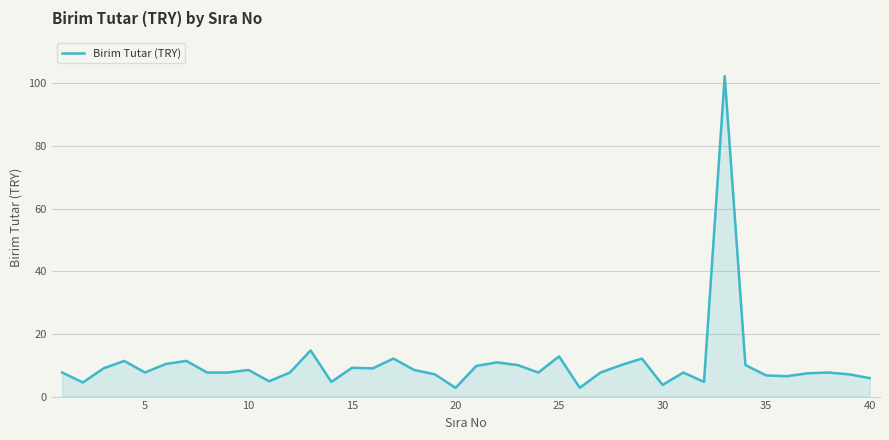

What is the difference between the maximum and minimum values?

99.5